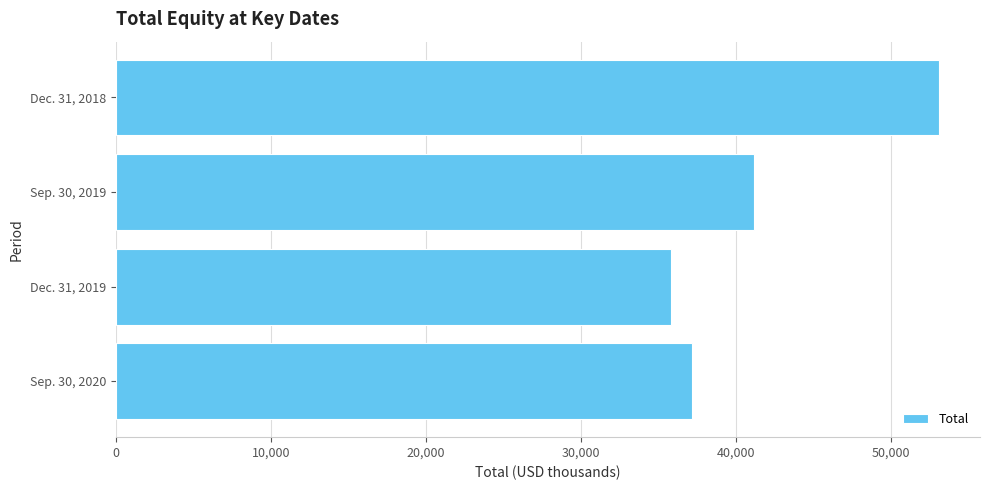

Are the bars horizontal?

Yes